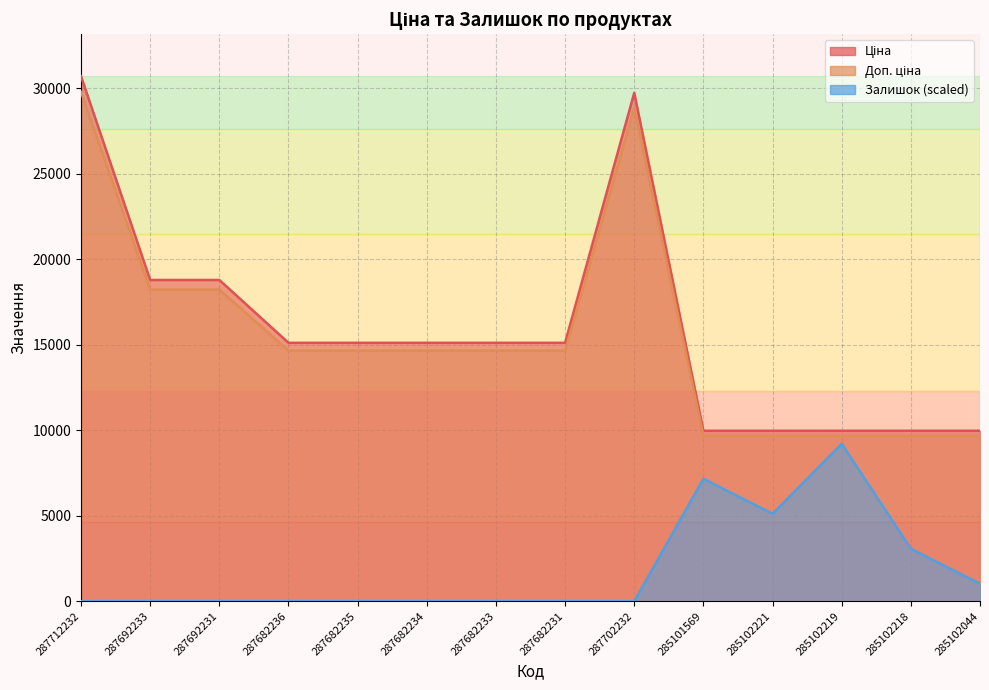

Reading right to left, extract all data points from this chart.

Ціна: 285102044=9675.7	285102218=9675.7	285102219=9675.7	285102221=9675.7	285101569=9675.7	287702232=28854.8	287682231=14666.4	287682233=14666.4	287682234=14666.4	287682235=14666.4	287682236=14666.4	287692231=18232.9	287692233=18232.9	287712232=29795.6
Доп. ціна: 285102044=9975.0	285102218=9975.0	285102219=9975.0	285102221=9975.0	285101569=9975.0	287702232=29747.2	287682231=15120.0	287682233=15120.0	287682234=15120.0	287682235=15120.0	287682236=15120.0	287692231=18796.8	287692233=18796.8	287712232=30717.1
Залишок: 285102044=1023.9	285102218=3071.7	285102219=9215.1	285102221=5119.5	285101569=7167.3	287702232=0.0	287682231=0.0	287682233=0.0	287682234=0.0	287682235=0.0	287682236=0.0	287692231=0.0	287692233=0.0	287712232=0.0